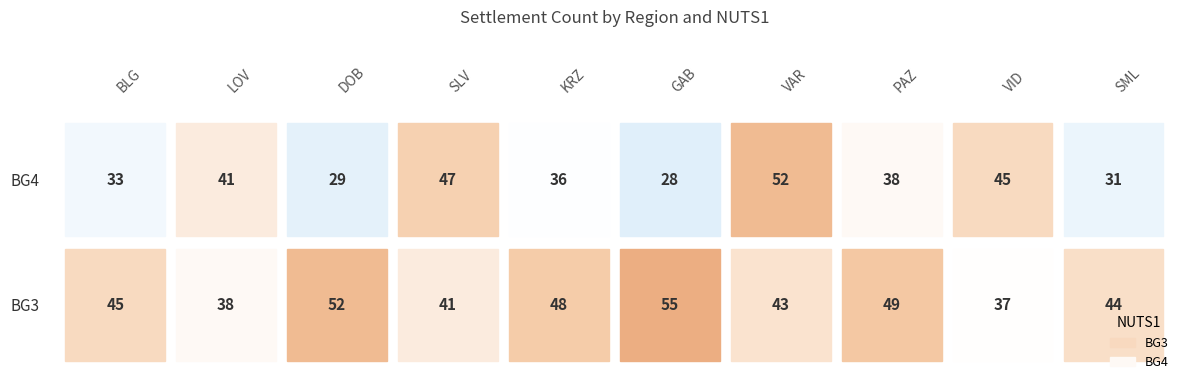

What is the difference between the maximum and minimum values in the BG3 series?

18